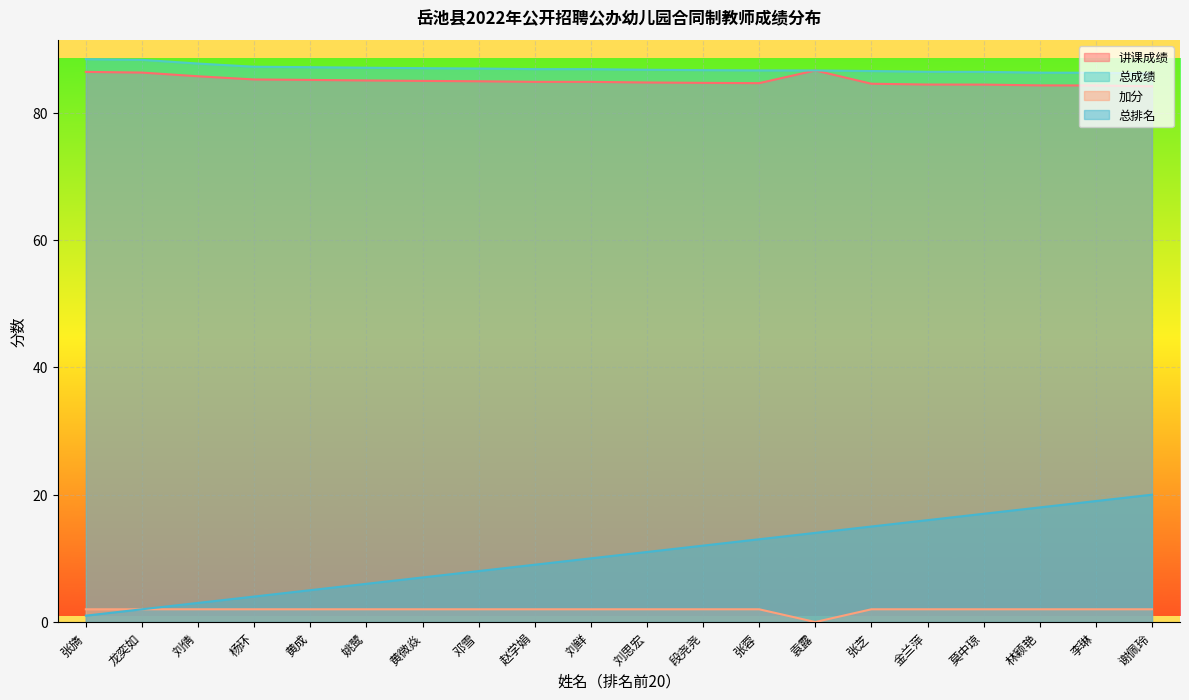

What is the lowest value of the 讲课成绩 series?

84.2